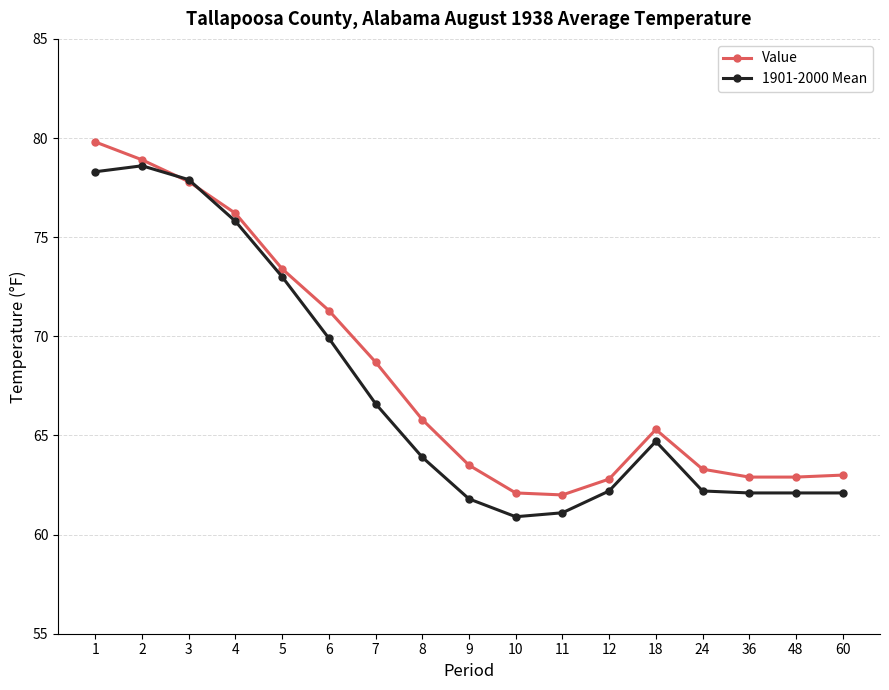

True or false: 1901-2000 Mean has more than 0 points higher than both neighbors.

True